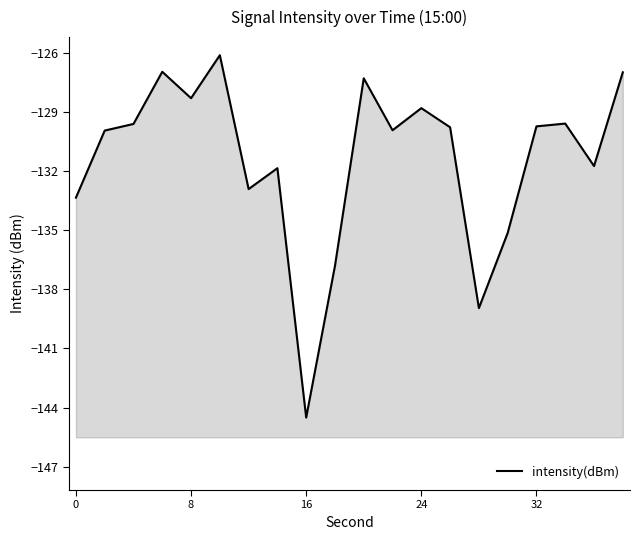

Does the chart display data point markers on the line(s)?

No